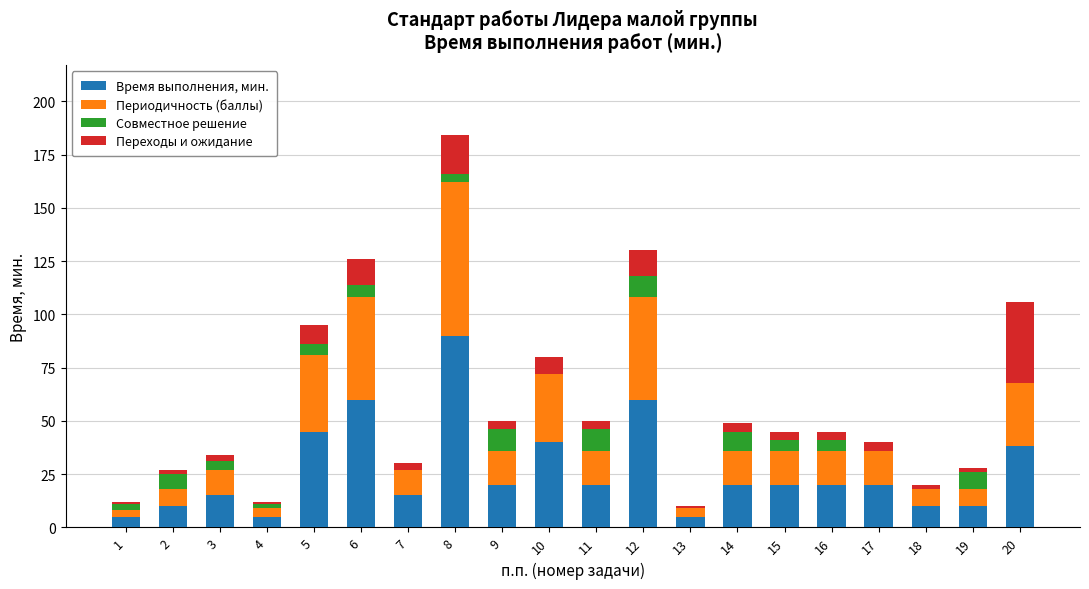

What are all the series names shown in the legend?

Время выполнения, мин., Периодичность (баллы), Совместное решение, Переходы и ожидание